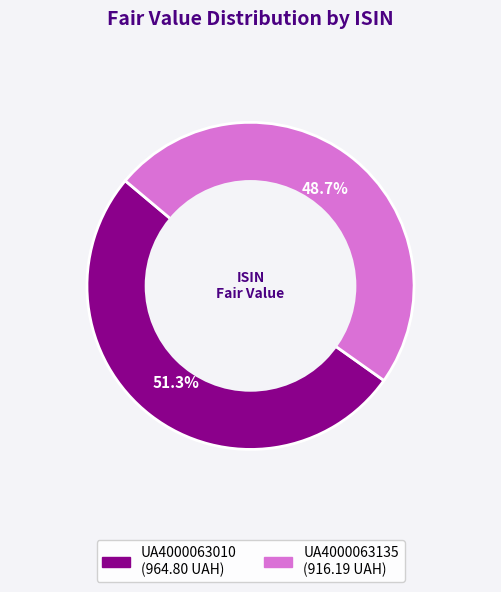

Which has a higher value, UA4000063135 or UA4000063010?

UA4000063010